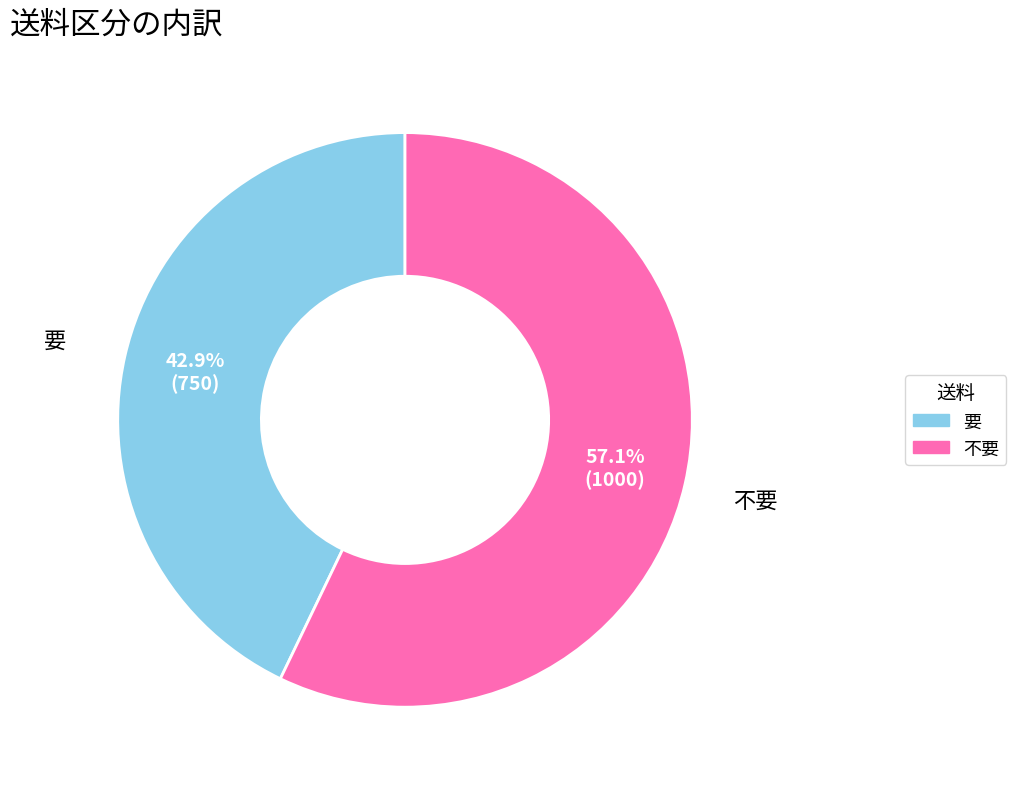

Is it true that 要 is 43% of the pie?

True